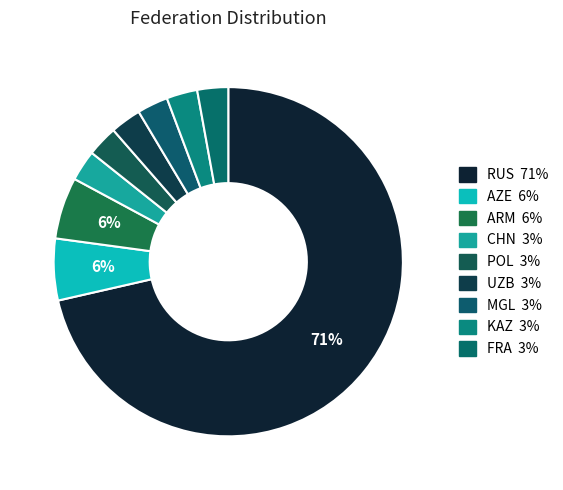

How many segments does this pie chart have?

9